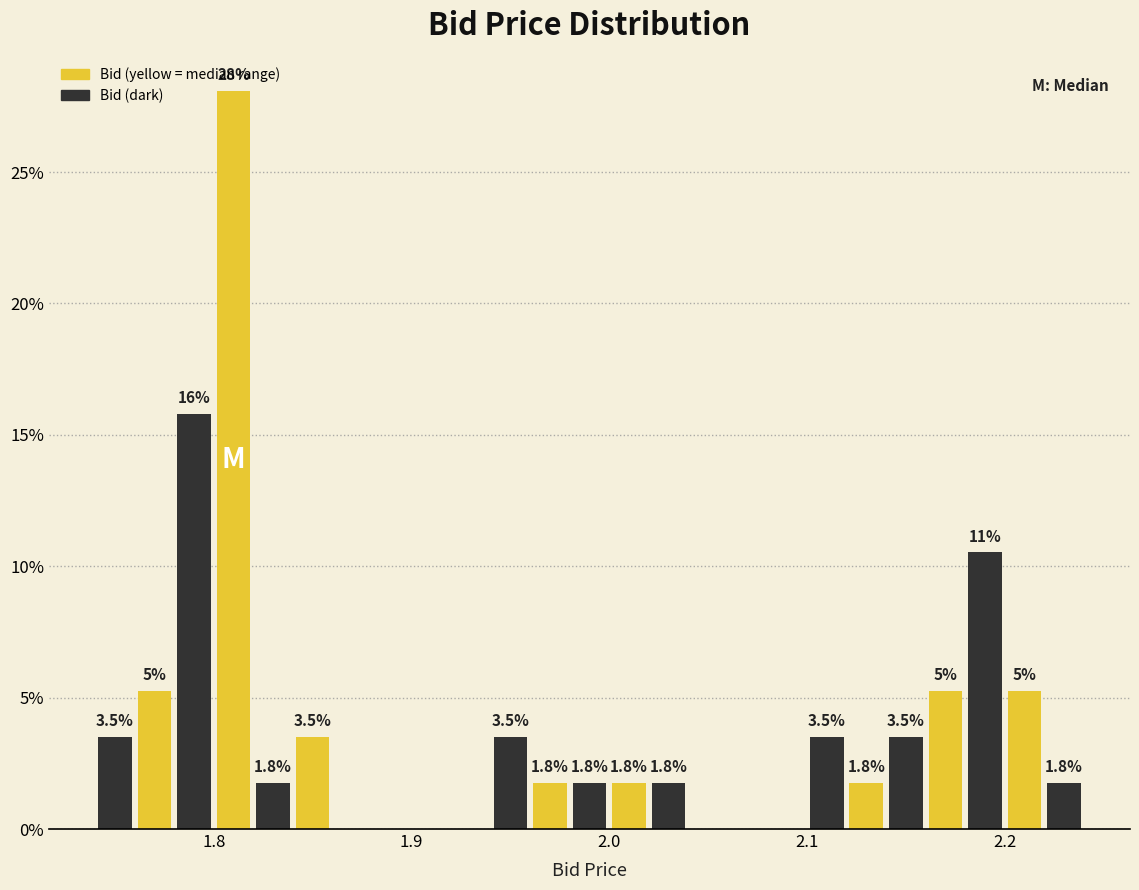

Read against the x-axis, roughly where is the centre of the tallest bar?

1.81